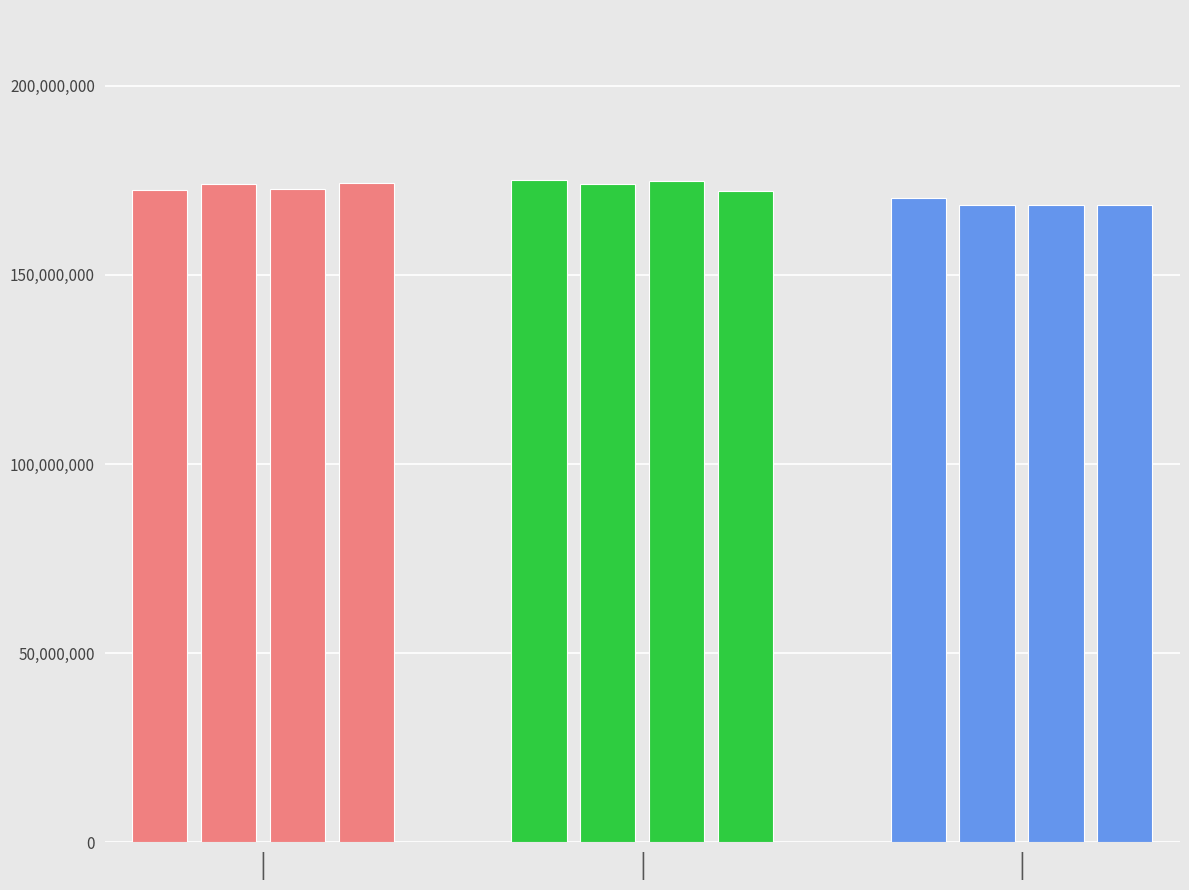

Rank the series by their maximum value, from lowest to highest.

Group C, Group A, Group B